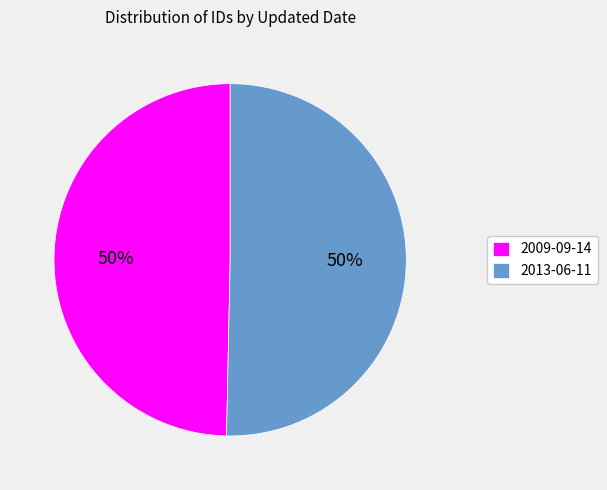

Is it true that 2009-09-14 is 59% of the pie?

False